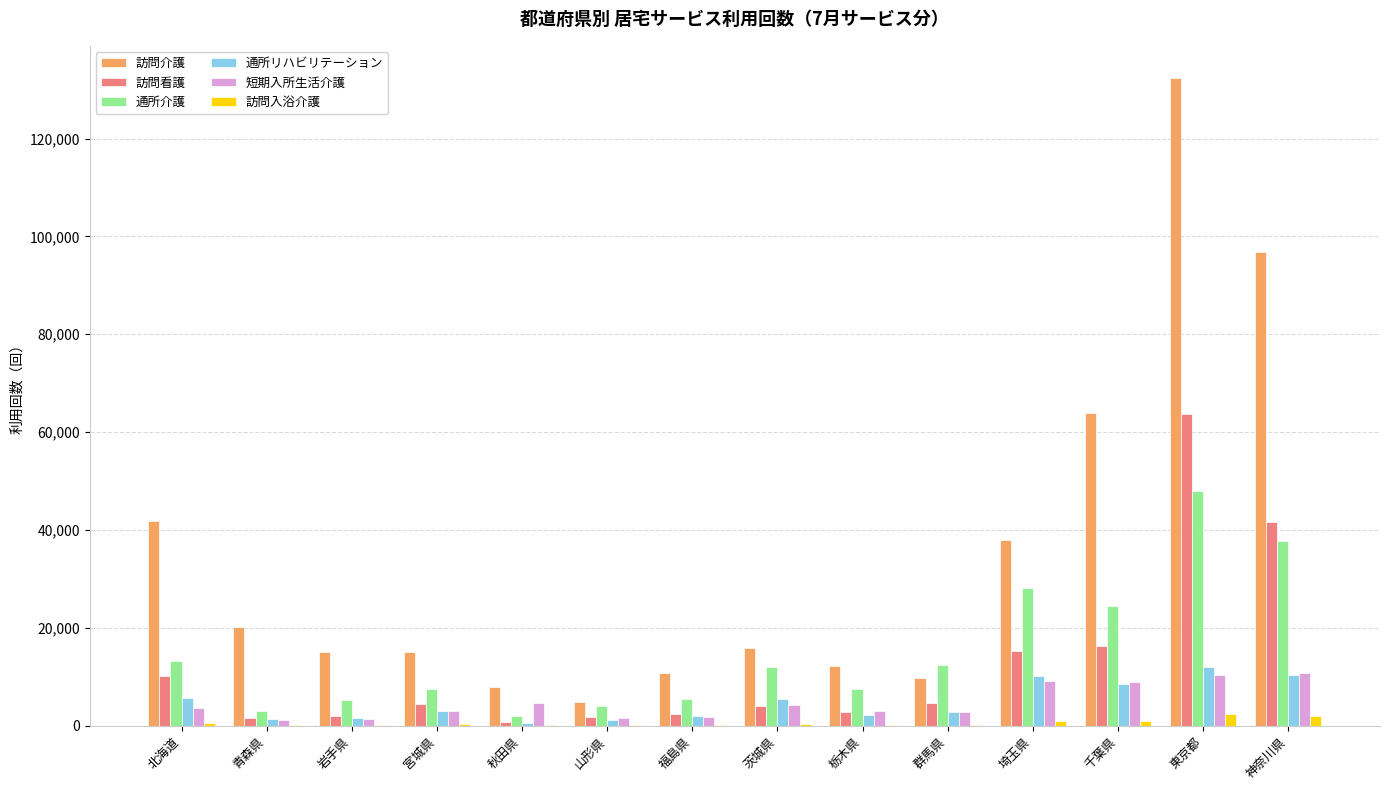

At which category is the sum across all series the highest?

東京都